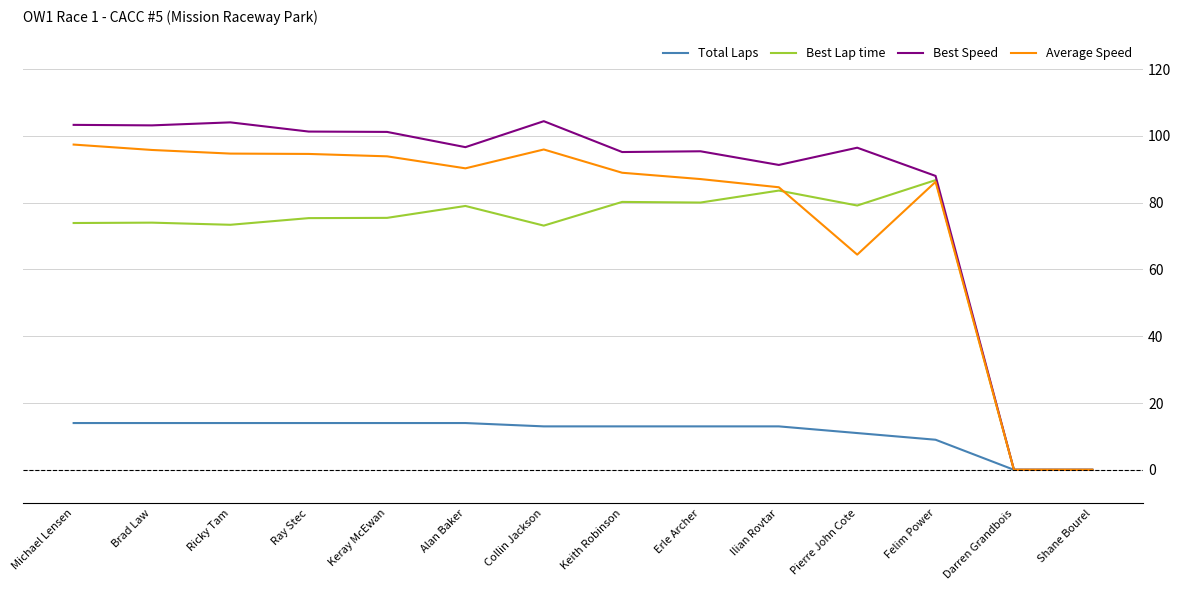

What is the approximate value of Average Speed at Erle Archer?

87.1